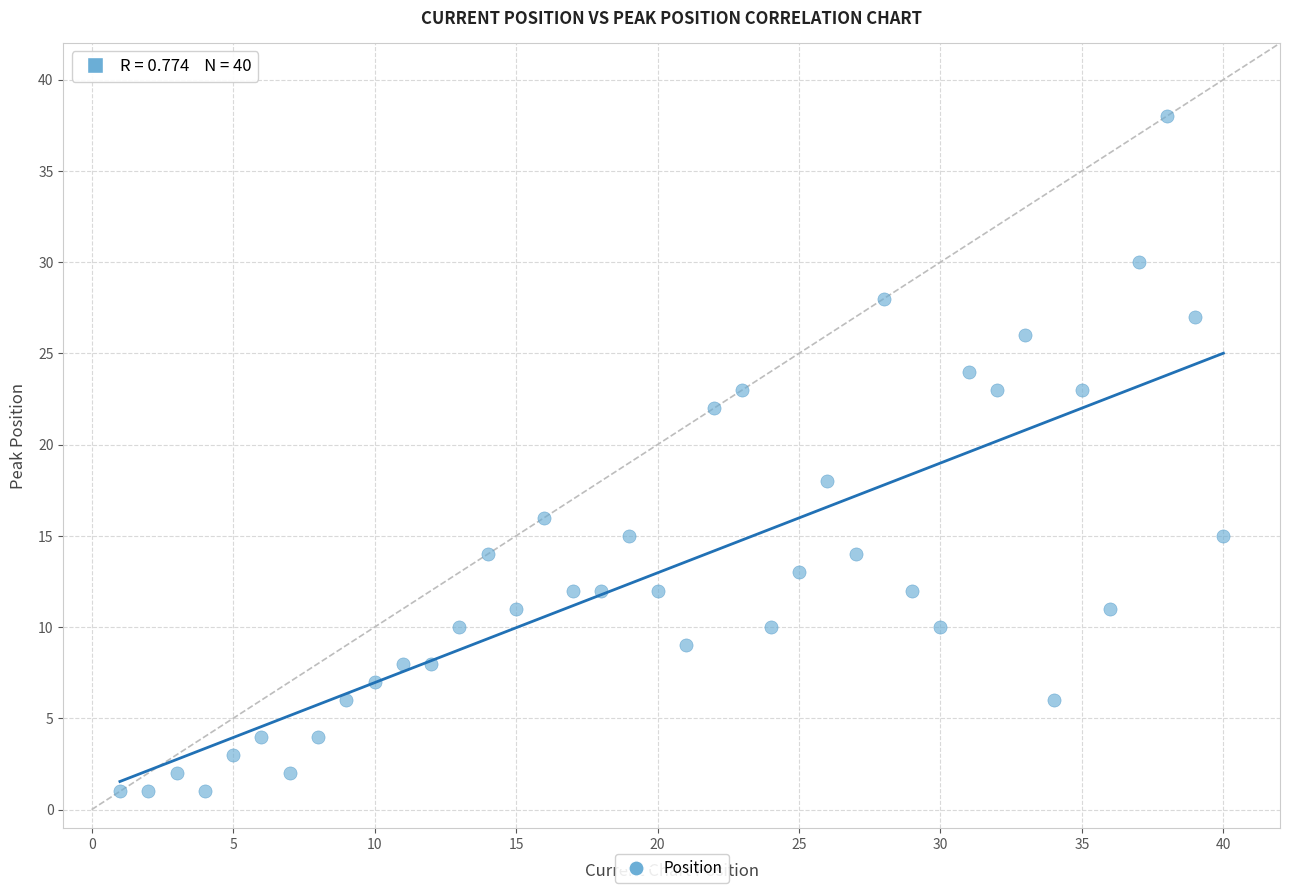

What is the range of Y values (max minus min)?

37